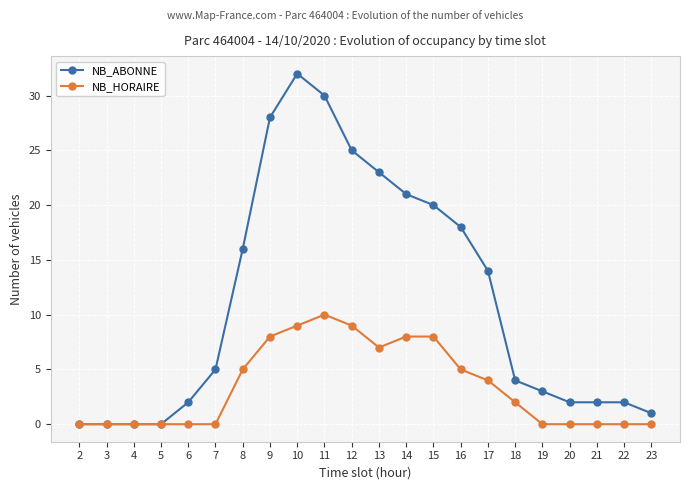

Rank the series at 15 from highest to lowest value.

NB_ABONNE, NB_HORAIRE